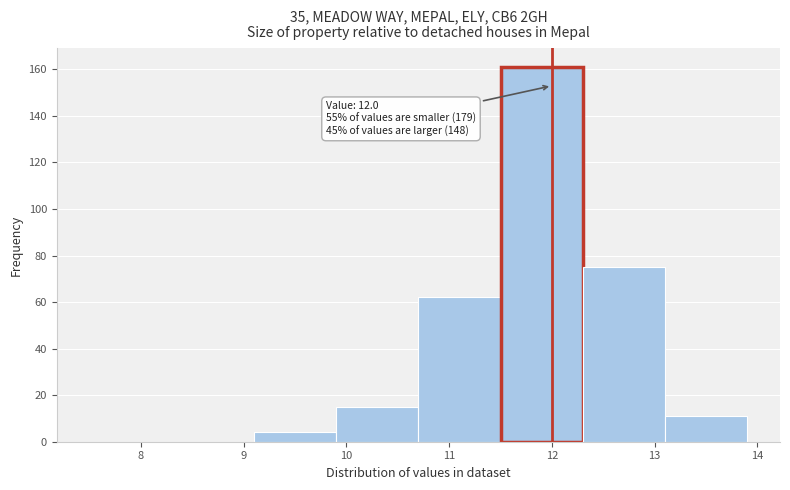

Over which range of the x-axis is the bar tallest?

11.5 to 12.3